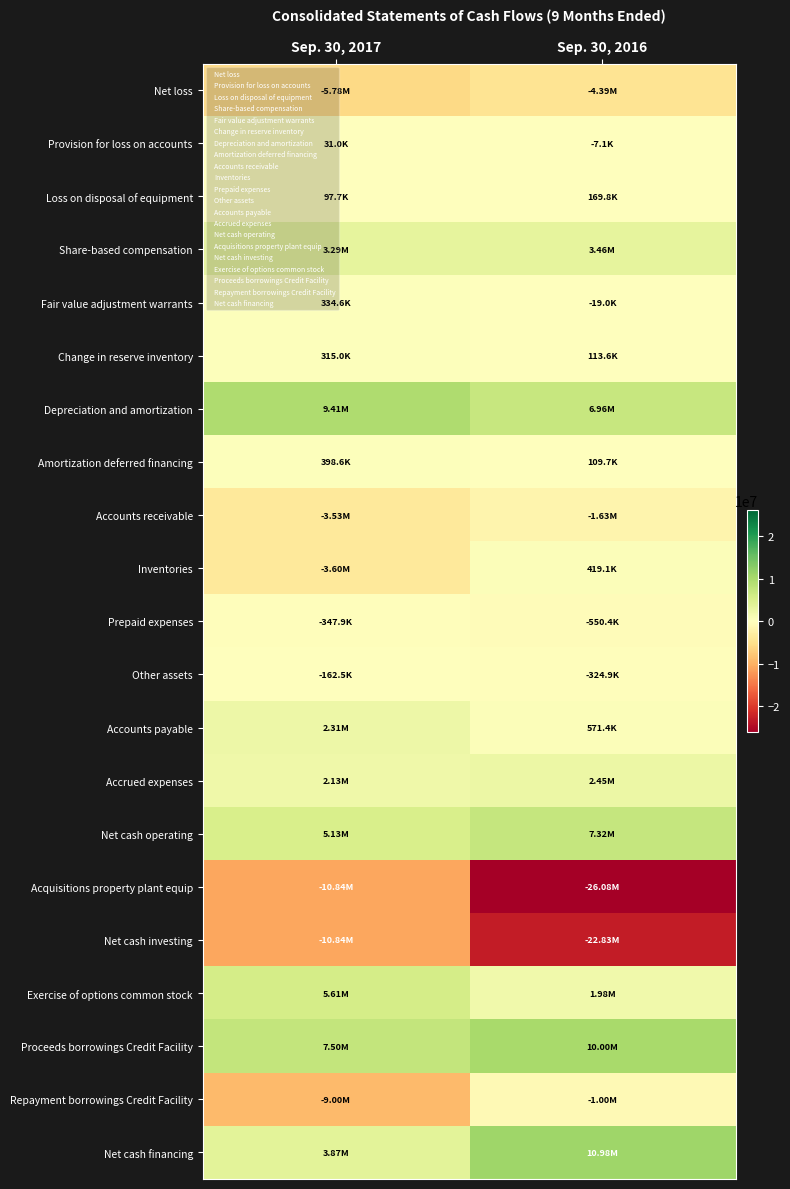

Which series has the largest total across all categories?

Proceeds borrowings Credit Facility